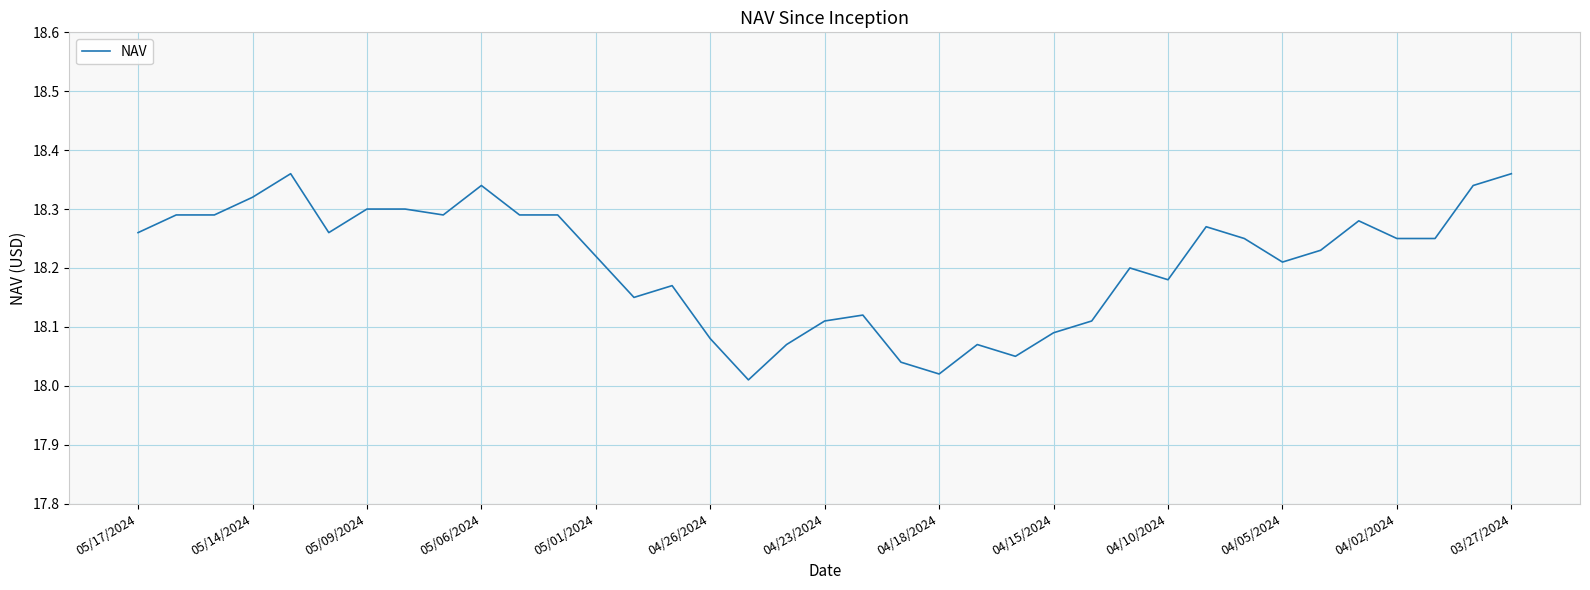

True or false: the data shows 8.2 at 04/10/2024.

False